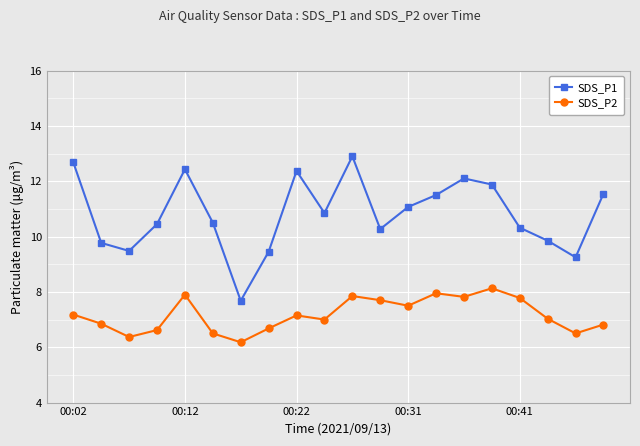

Which series has the widest spread of values?

SDS_P1